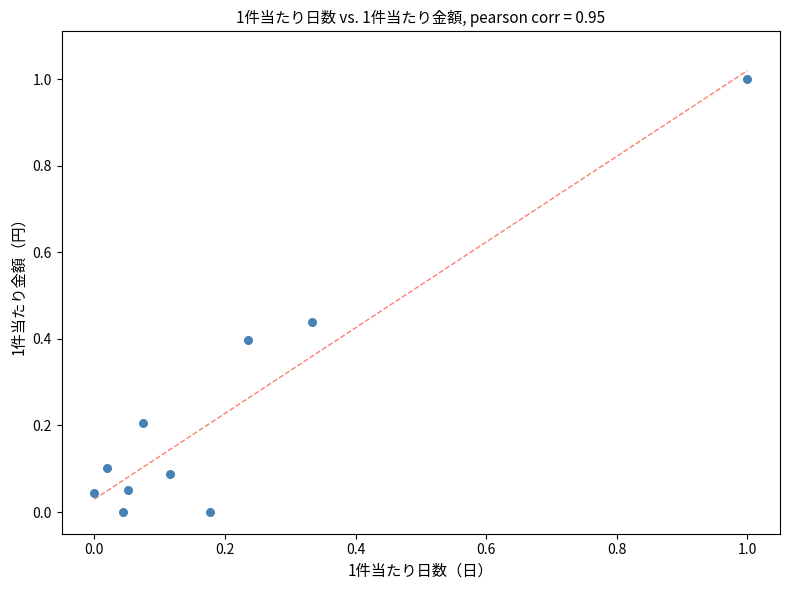

What is the range of Y values (max minus min)?

1.0